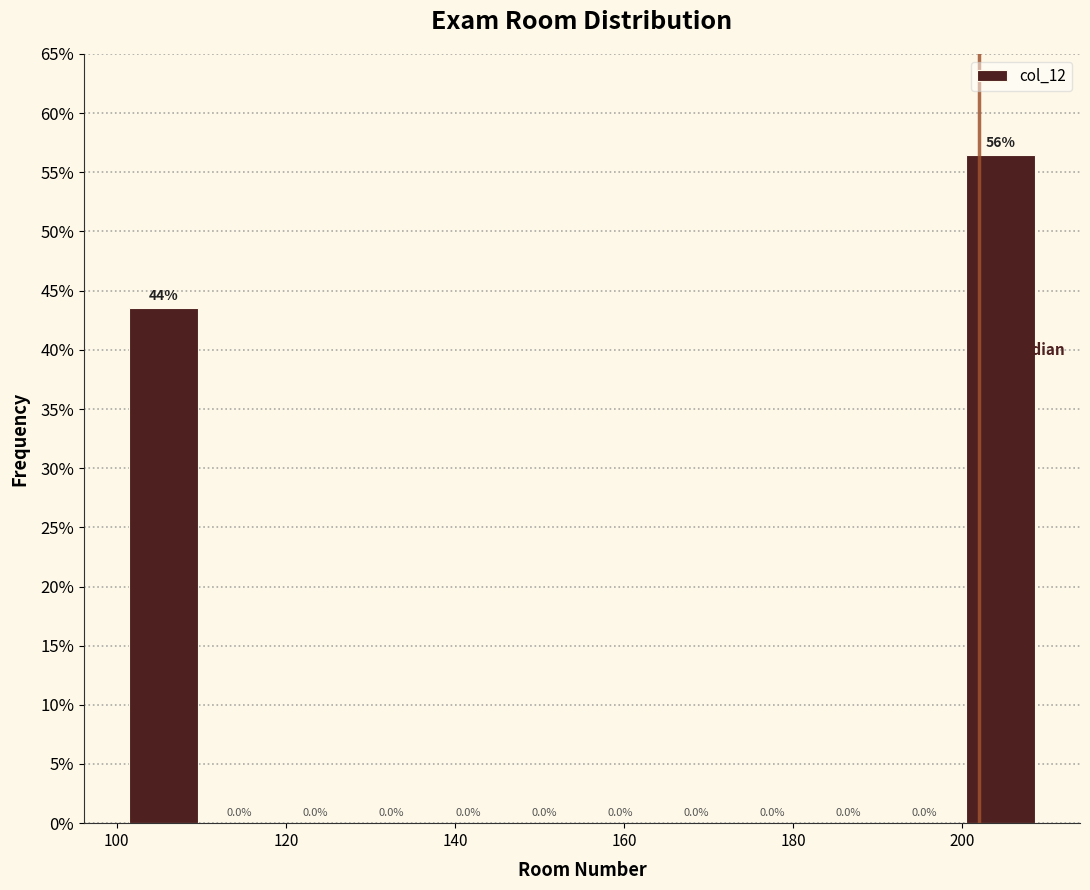

Which range on the x-axis has the tallest bar?

200 to 209